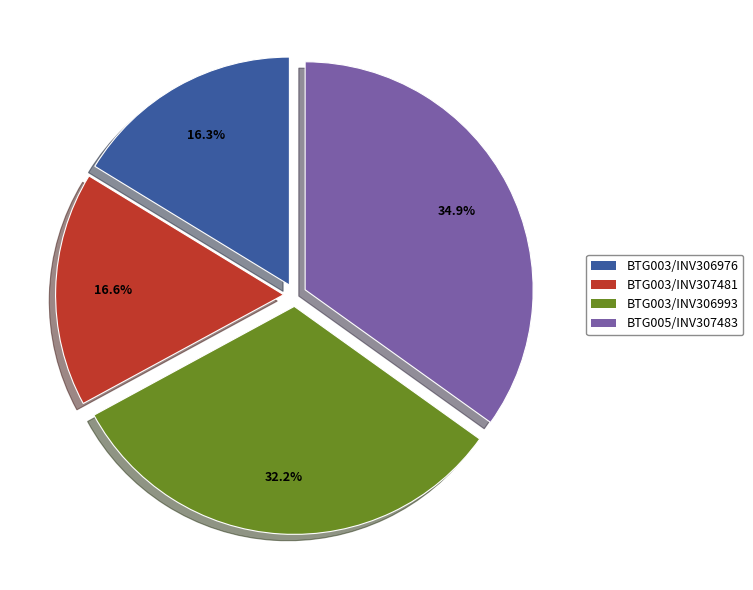

Approximately how many times larger is the value at BTG003/INV306993 compared to BTG003/INV307481?

1.9